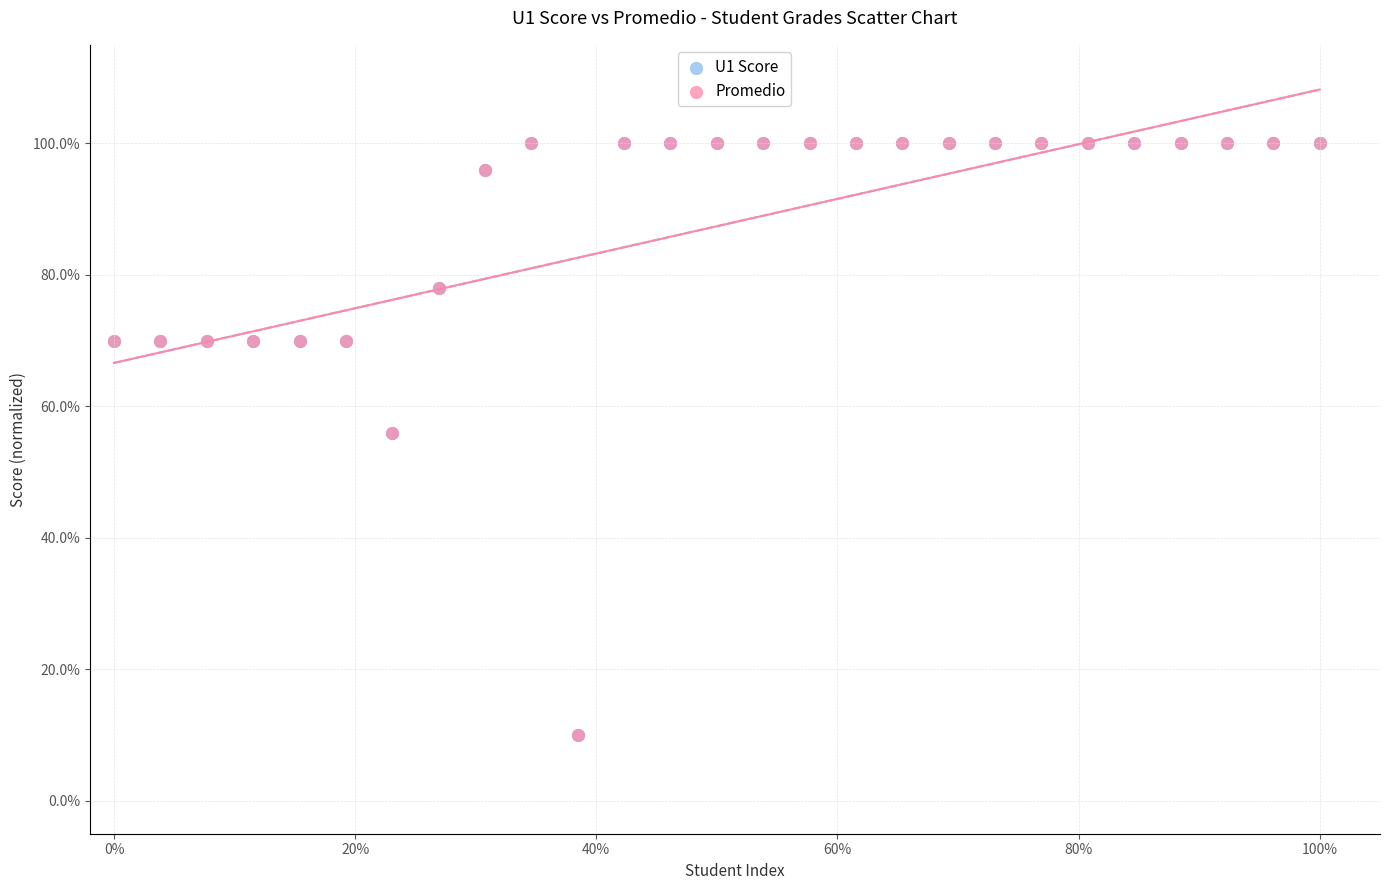

What are all the series names shown in the legend?

U1 Score, Promedio